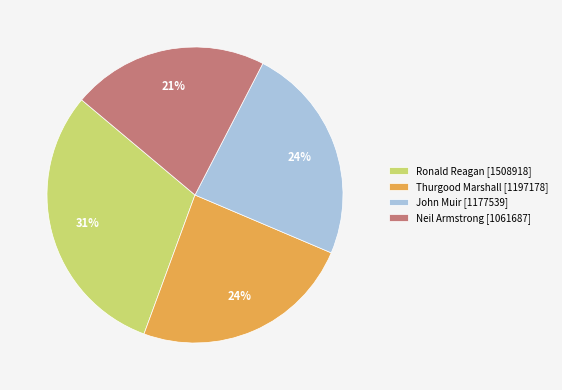

Approximately how many times larger is the value at Neil Armstrong compared to Ronald Reagan?

0.7